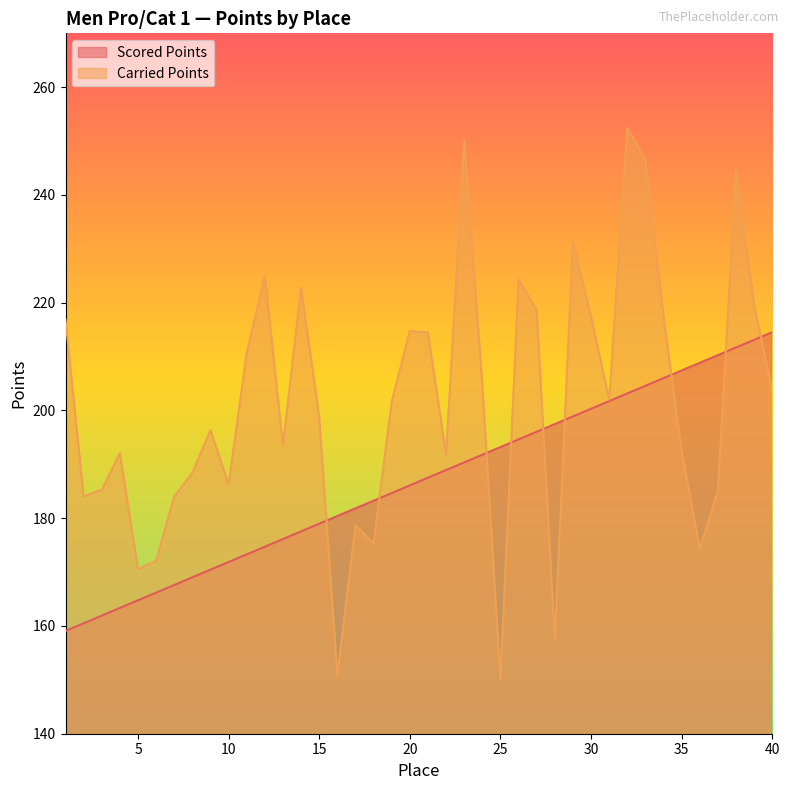

Rank the series at 31 from lowest to highest value.

Scored Points, Carried Points